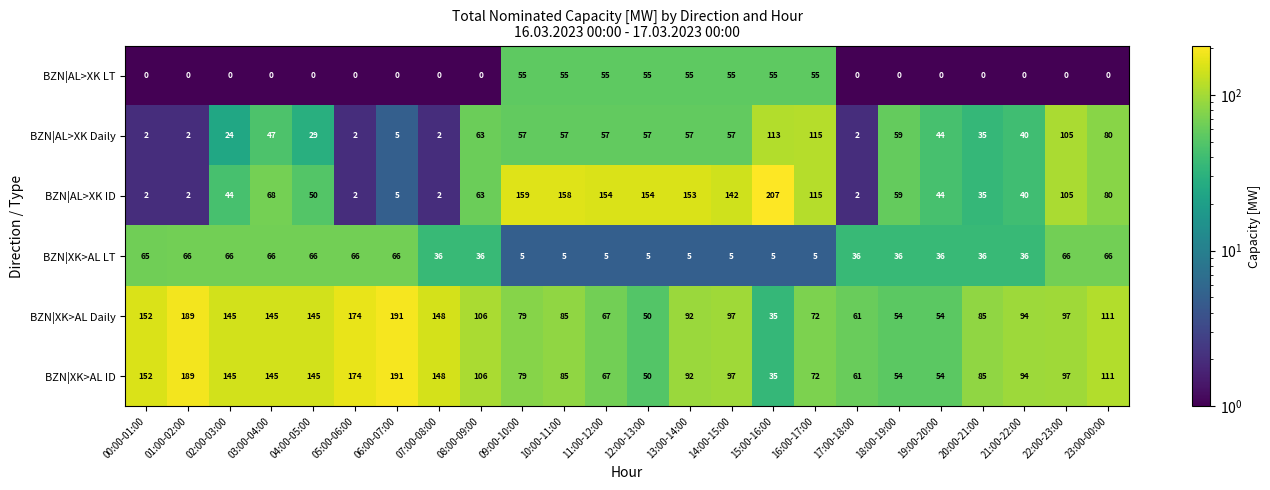

The BZN|AL>XK LT series shows 32 at 18:00-19:00. True or false?

False